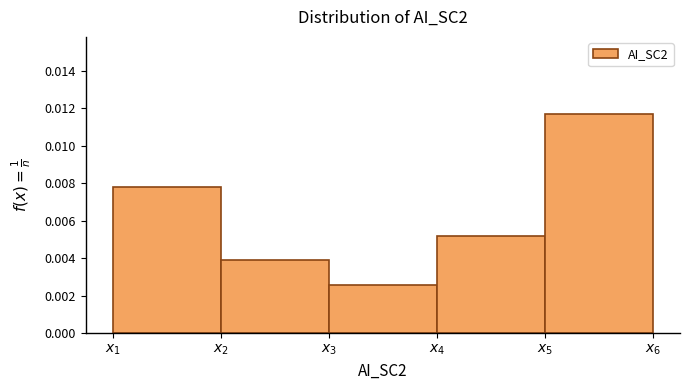

Count the values in the range 0 to 1.

5